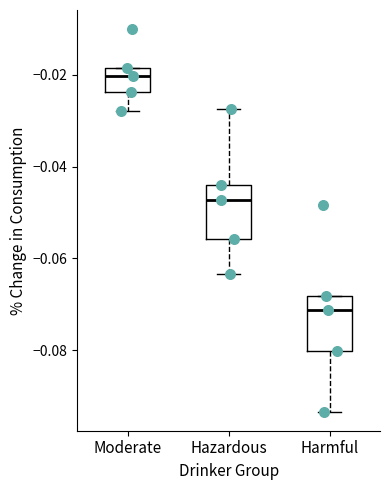

Reading left to right, read every box against the y-axis: the position of its median line, the range the box covers, and the ends of its whiskers. The values are not printed on the chart, so give them approximately, as read against the axis.

Moderate: median -0.020, box -0.024 to -0.018, whiskers -0.028 to -0.018
Hazardous: median -0.048, box -0.056 to -0.044, whiskers -0.064 to -0.028
Harmful: median -0.072, box -0.080 to -0.068, whiskers -0.094 to -0.068